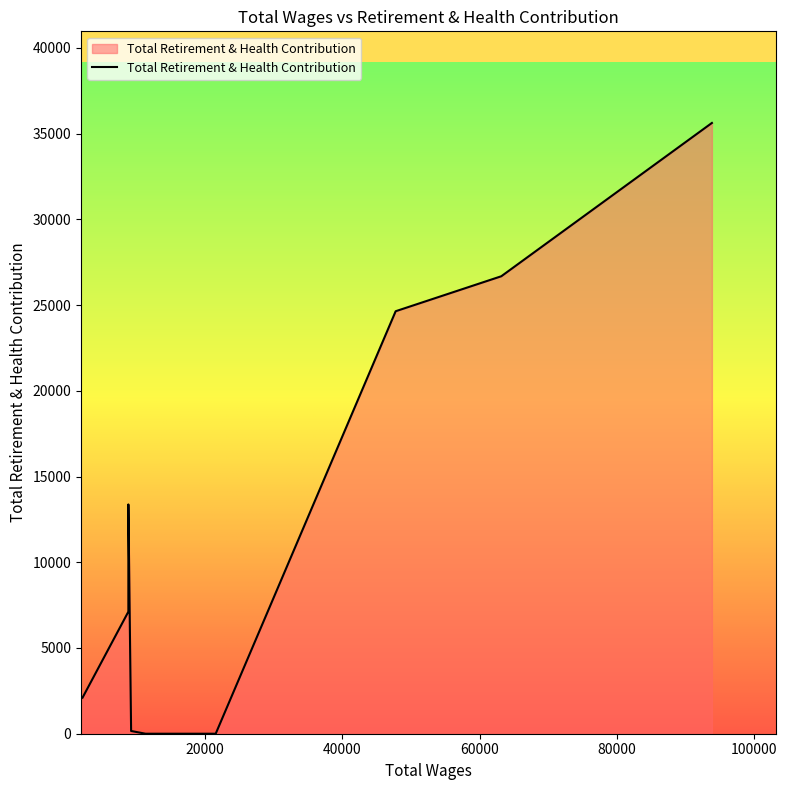

Is it true that the value at 93816.0 is 35620?

True